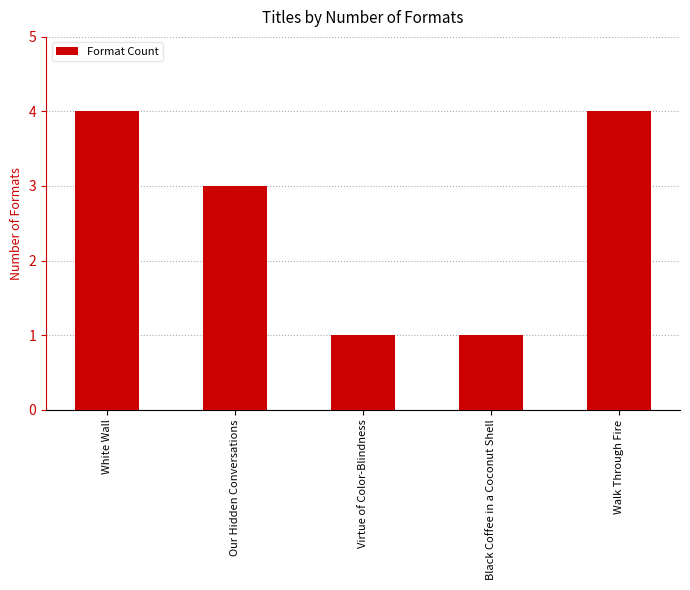

What is the label of the 4th bar from the left?

Black Coffee in a Coconut Shell